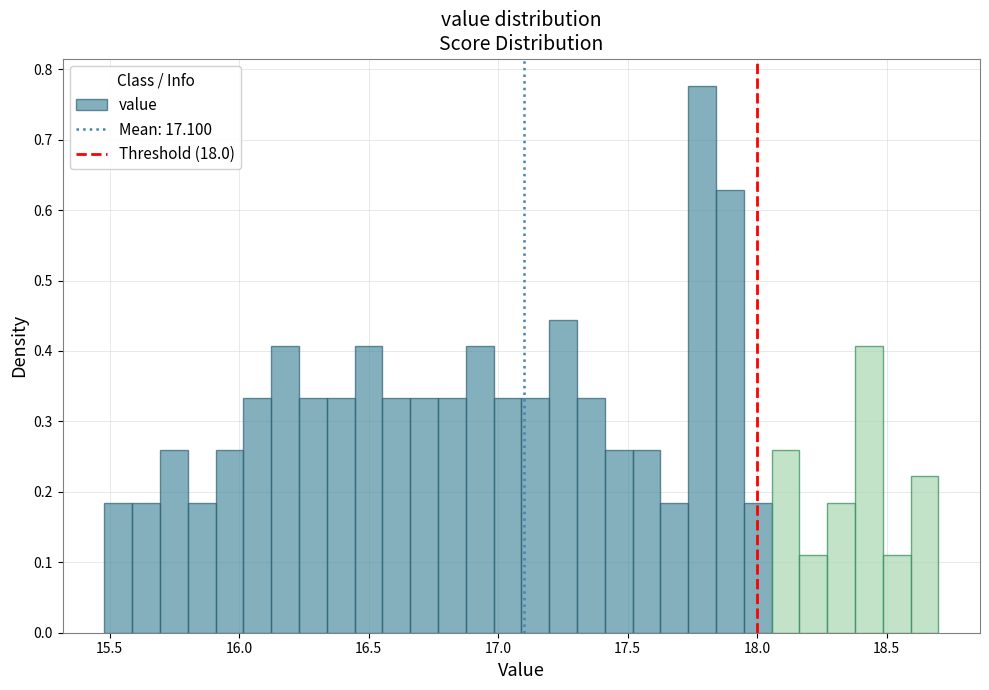

Around what value on the x-axis is the tallest bar? Give the approximate position of its centre, as read against the axis.

17.80